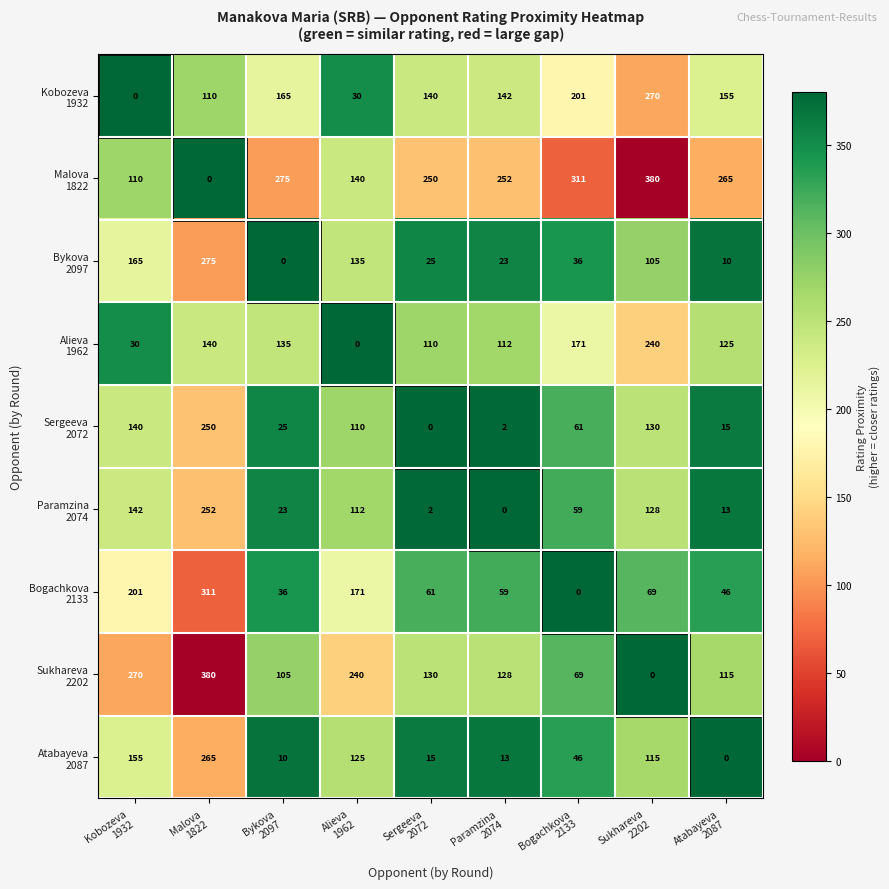

What is the difference between the highest and lowest values at Kobozeva
1932?

270